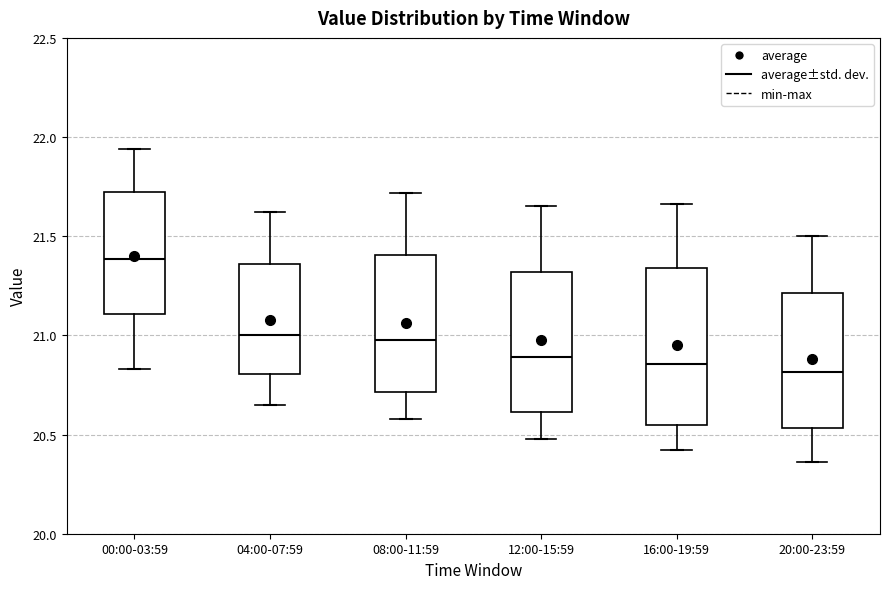

Which box is the tallest, from its lower edge to its upper edge?

16:00-19:59